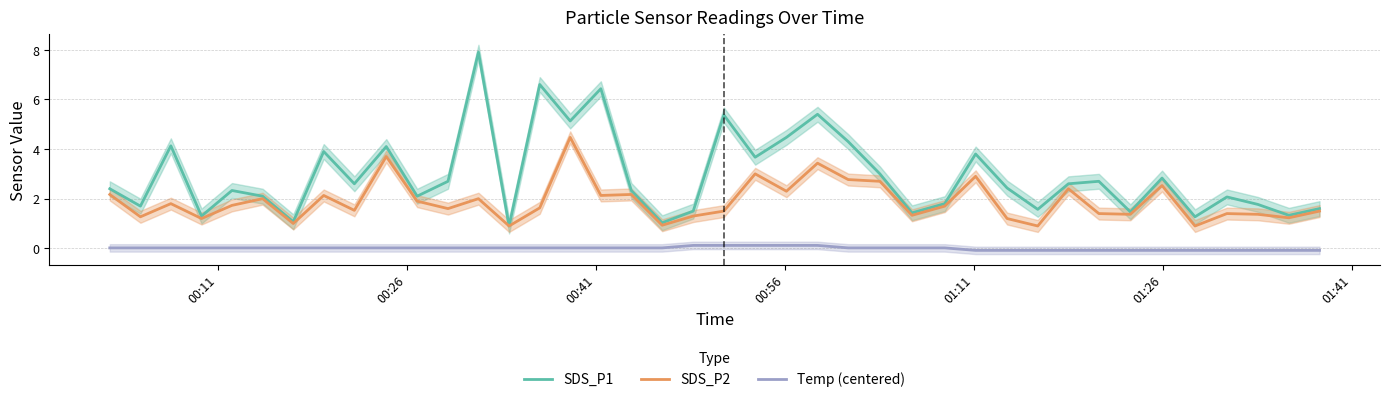

At how many categories does at least one series exceed 0?

40